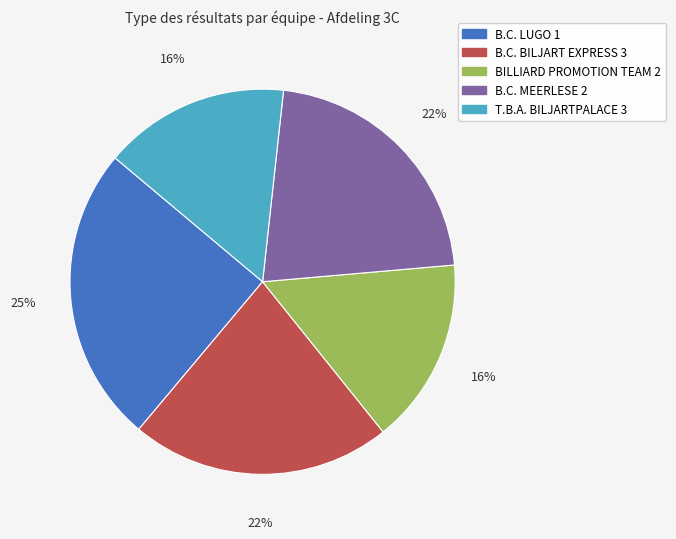

Does BILLIARD PROMOTION TEAM 2 account for over 50% of the chart?

No